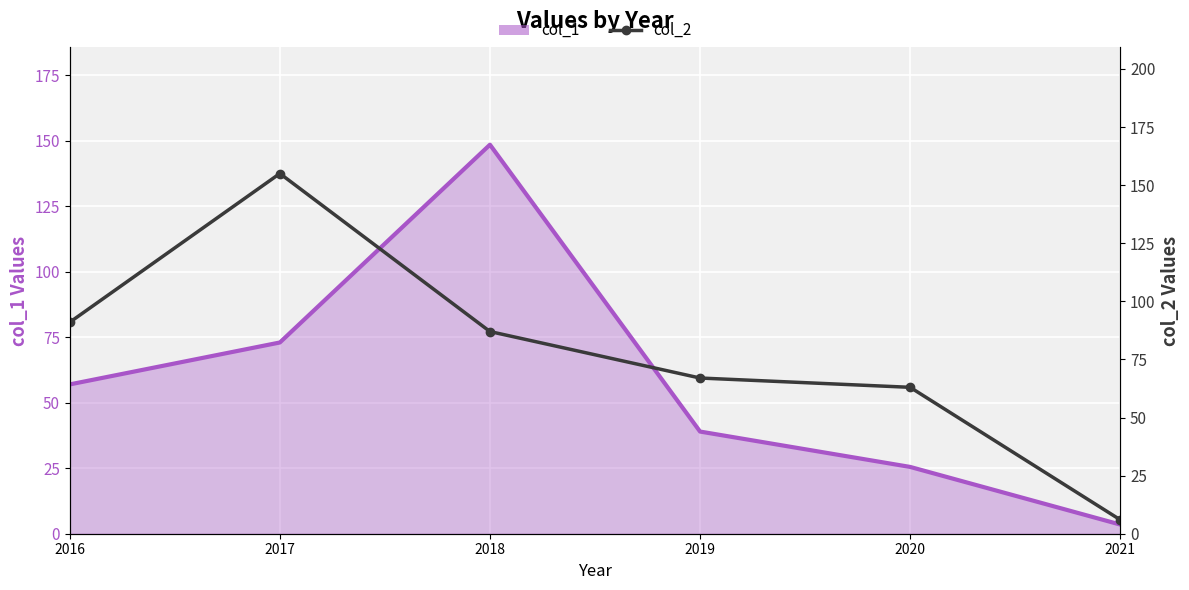

How many data points does each series have?

6